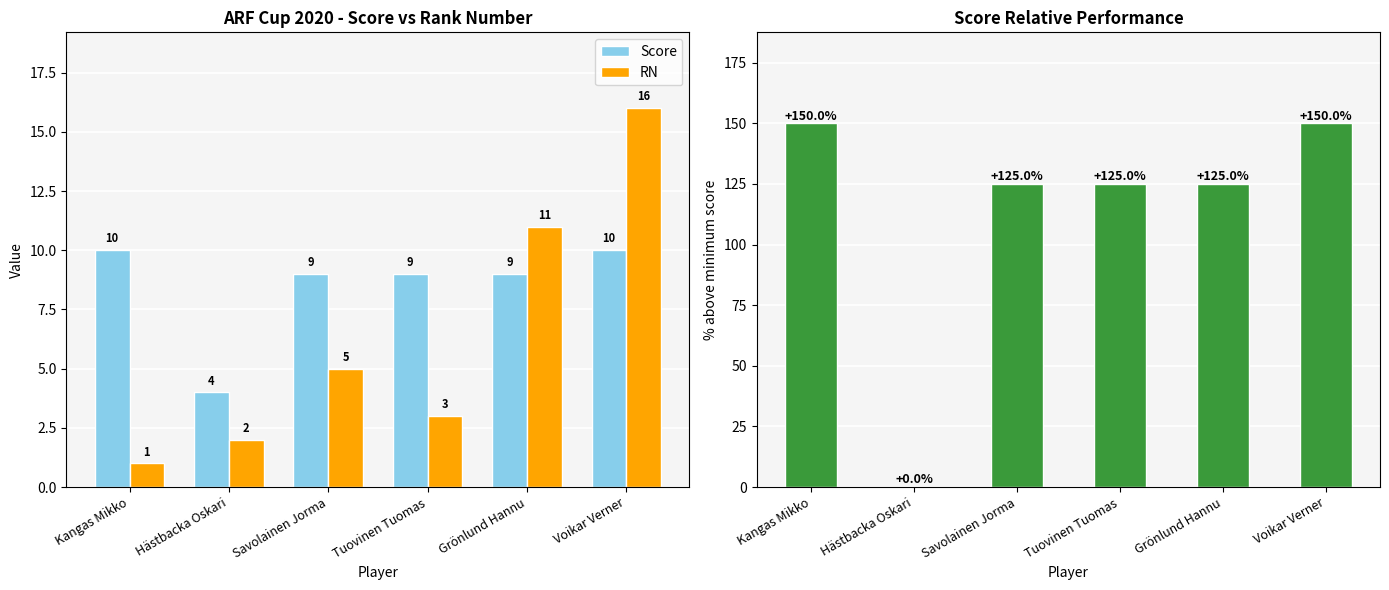

What is the label of the 6th bar from the left?

Voikar Verner